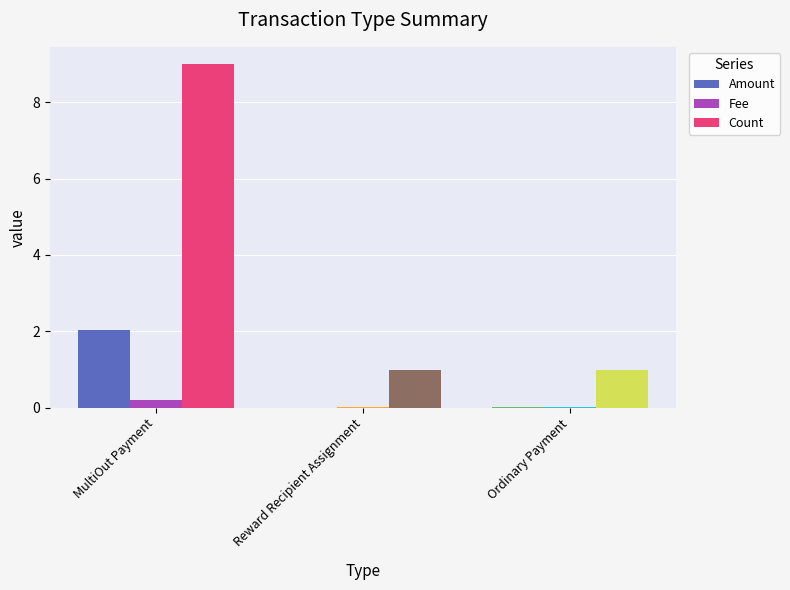

The Count series shows 1.0 at Ordinary Payment. True or false?

True